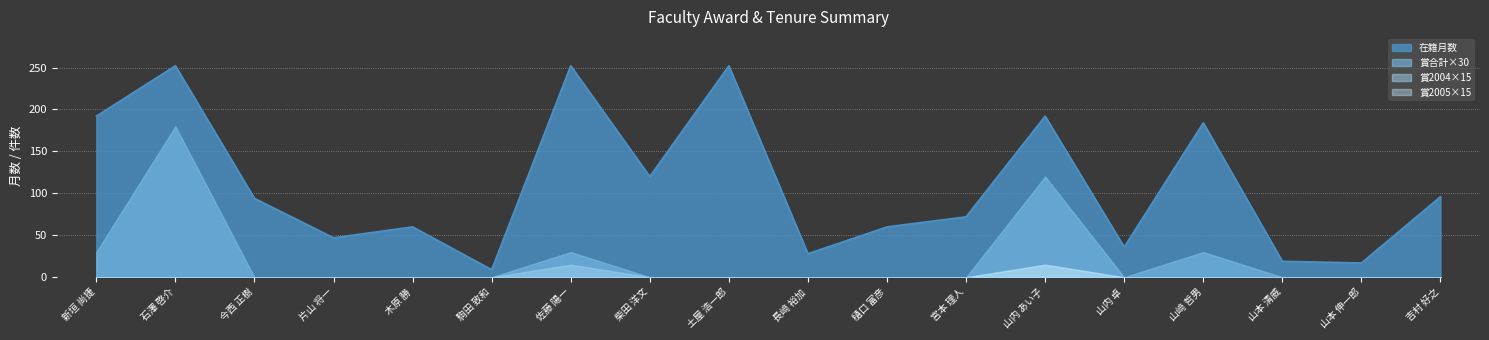

How many distinct data groups are displayed?

4